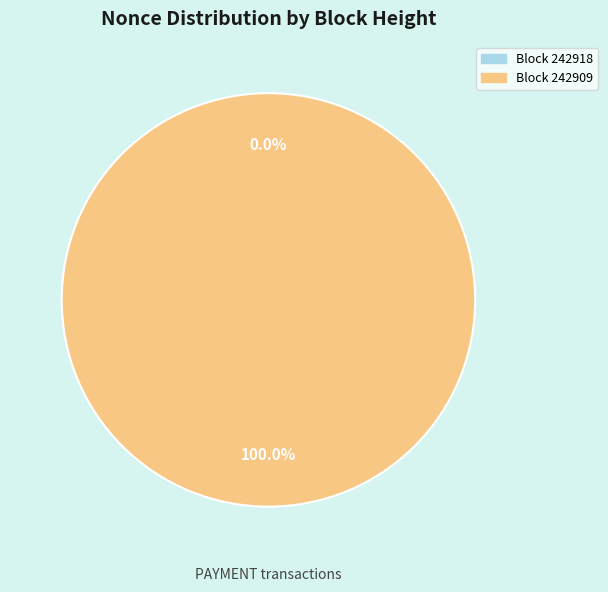

Which slice is the smallest?

242918